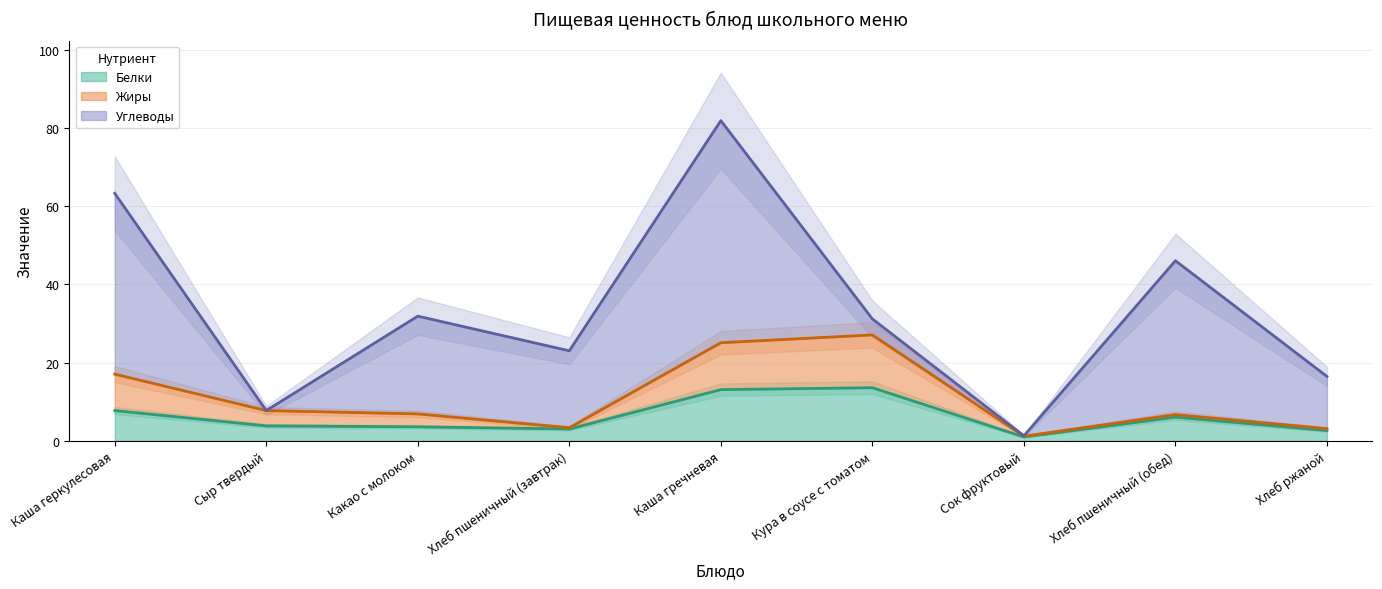

What value does the Жиры series have at Сок фруктовый?

1.2